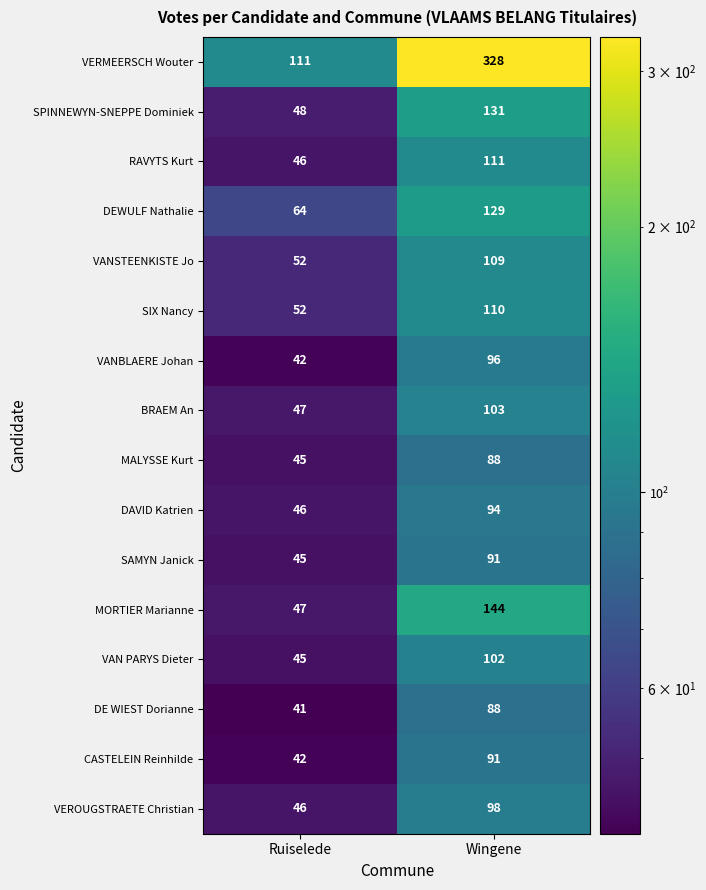

What is the minimum value shown in the chart?

41